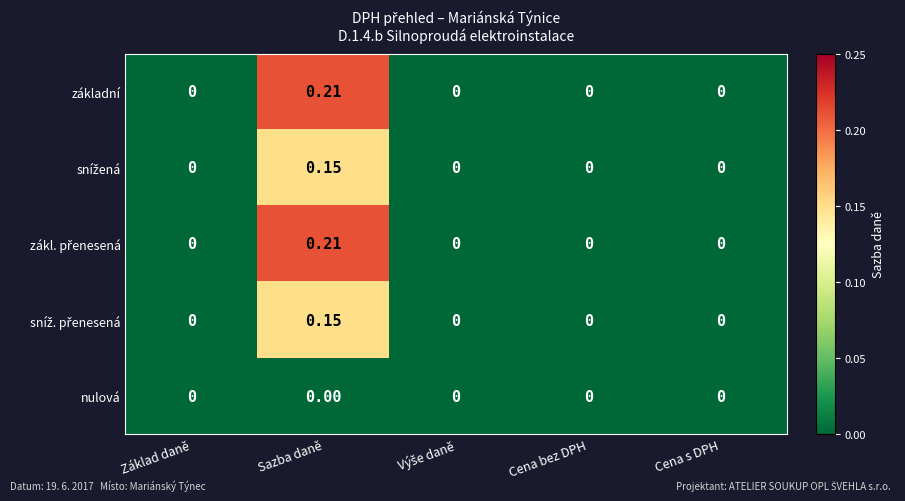

At which label does základní reach its peak?

Sazba daně